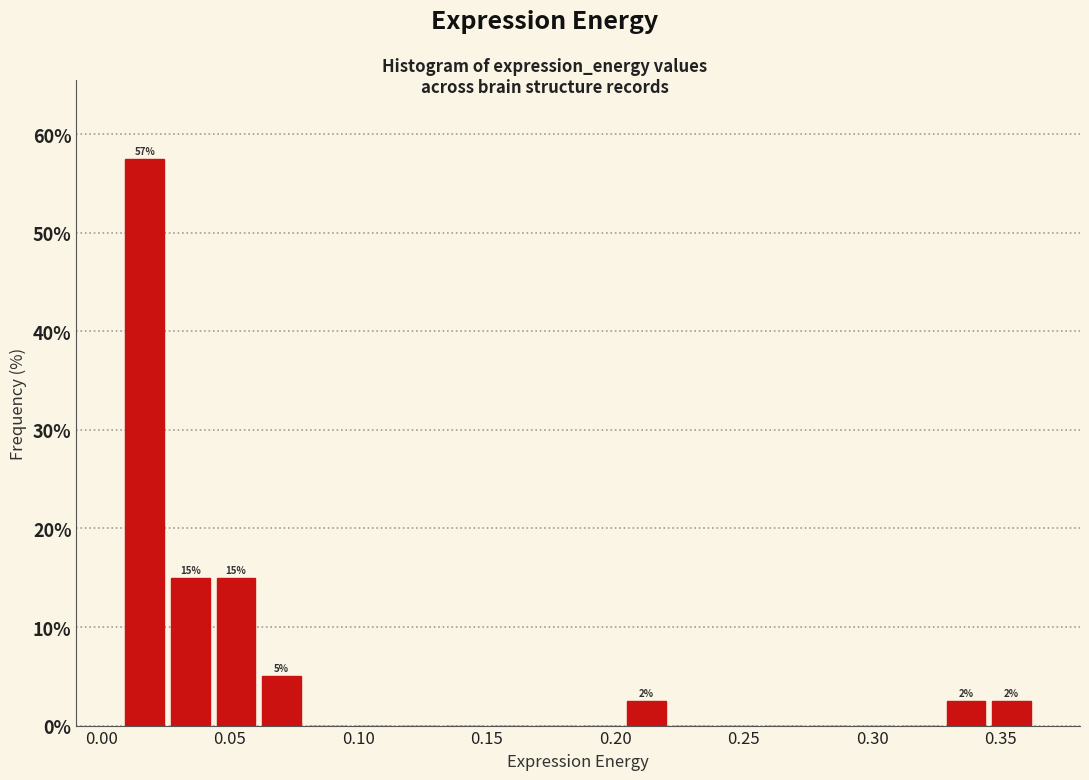

Read against the x-axis, roughly where is the centre of the tallest bar?

0.015